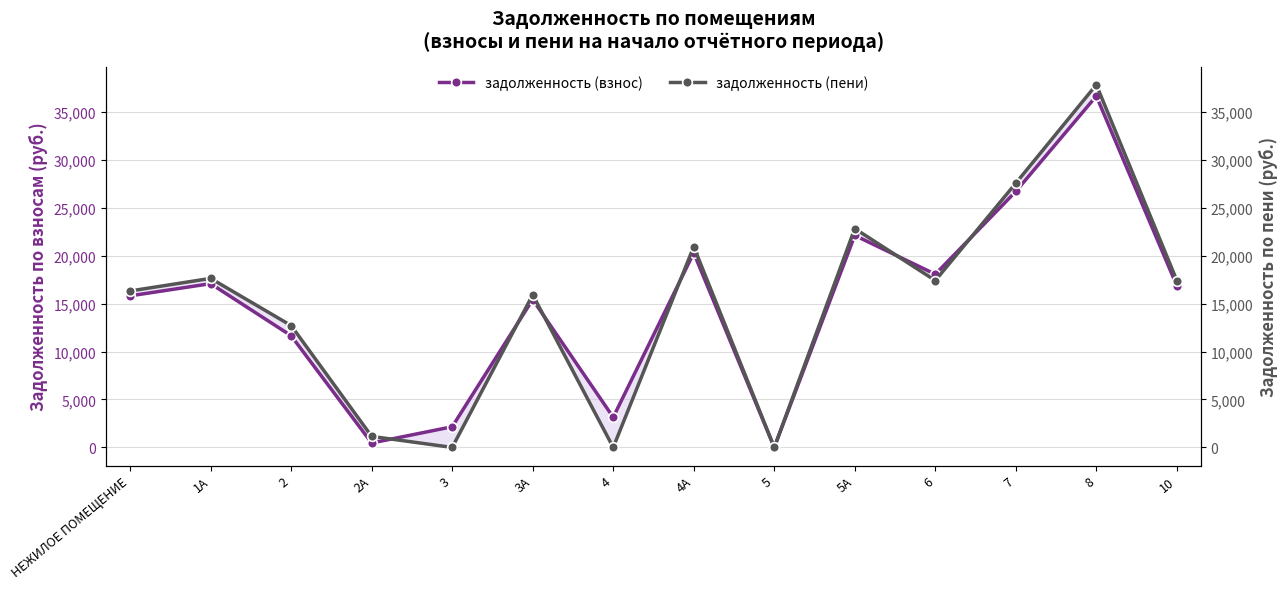

What is the maximum value shown in the chart?

37814.9